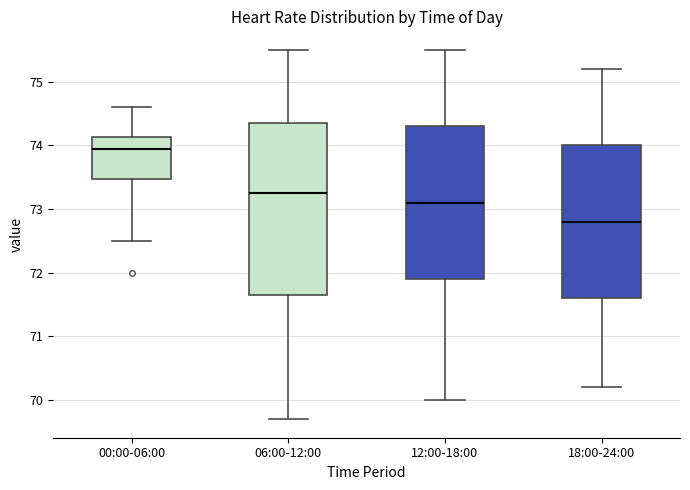

Reading left to right, transcribe this box plot: for each box, give where its median line is, the range the box spans, and where its two whiskers end, as read against the y-axis. The values are not printed on the chart, so give them approximately, as read against the axis.

00:00-06:00: median 74.0, box 73.5 to 74.1, whiskers 72.5 to 74.6
06:00-12:00: median 73.3, box 71.7 to 74.4, whiskers 69.7 to 75.5
12:00-18:00: median 73.1, box 71.9 to 74.3, whiskers 70.0 to 75.5
18:00-24:00: median 72.8, box 71.6 to 74.0, whiskers 70.2 to 75.2